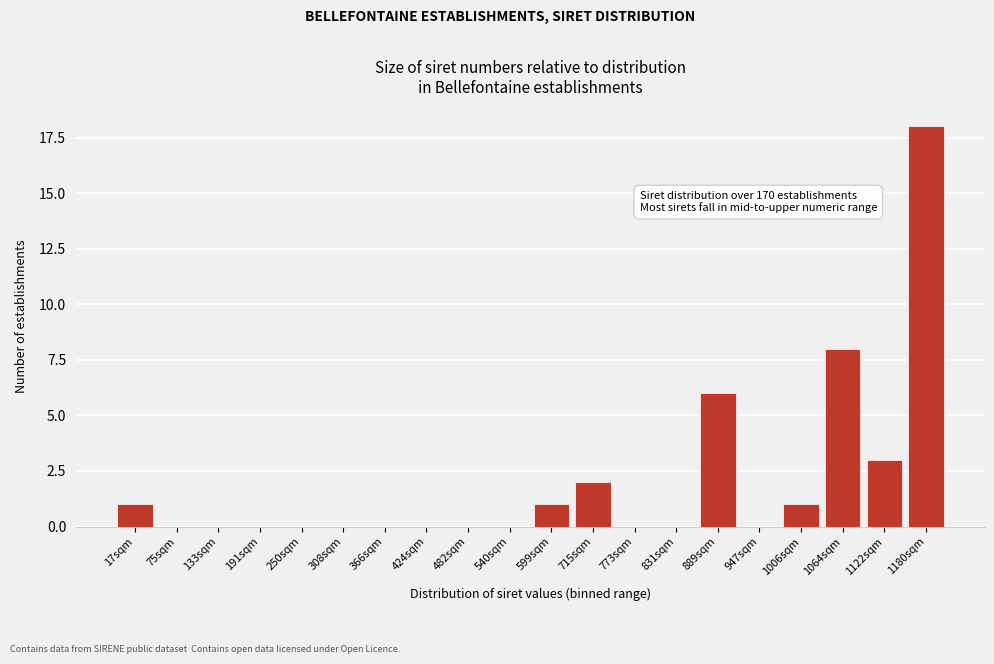

Reading left to right, extract all data points from this chart.

17sqm=1	75sqm=0	133sqm=0	191sqm=0	250sqm=0	308sqm=0	366sqm=0	424sqm=0	482sqm=0	540sqm=0	599sqm=1	715sqm=2	773sqm=0	831sqm=0	889sqm=6	947sqm=0	1006sqm=1	1064sqm=8	1122sqm=3	1180sqm=18